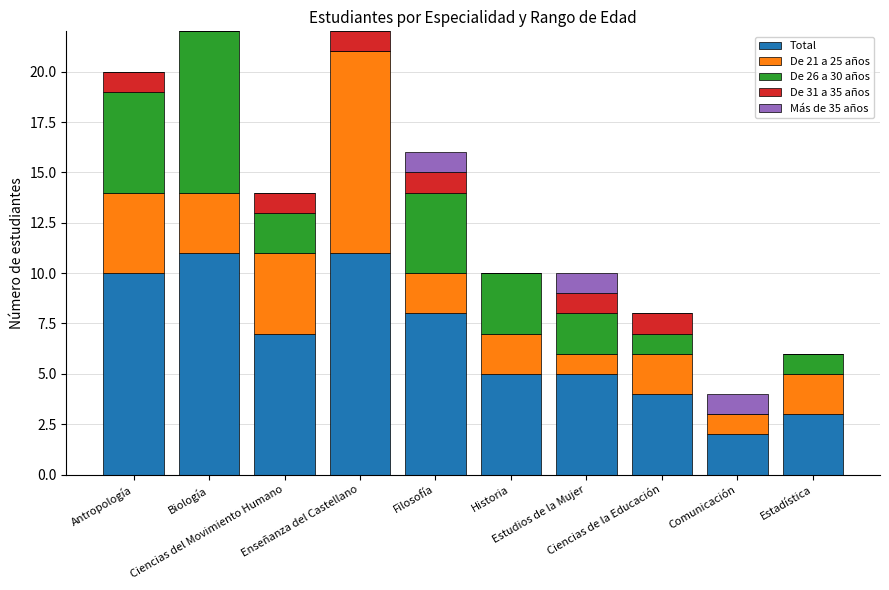

What is the sum of all Total values?

66